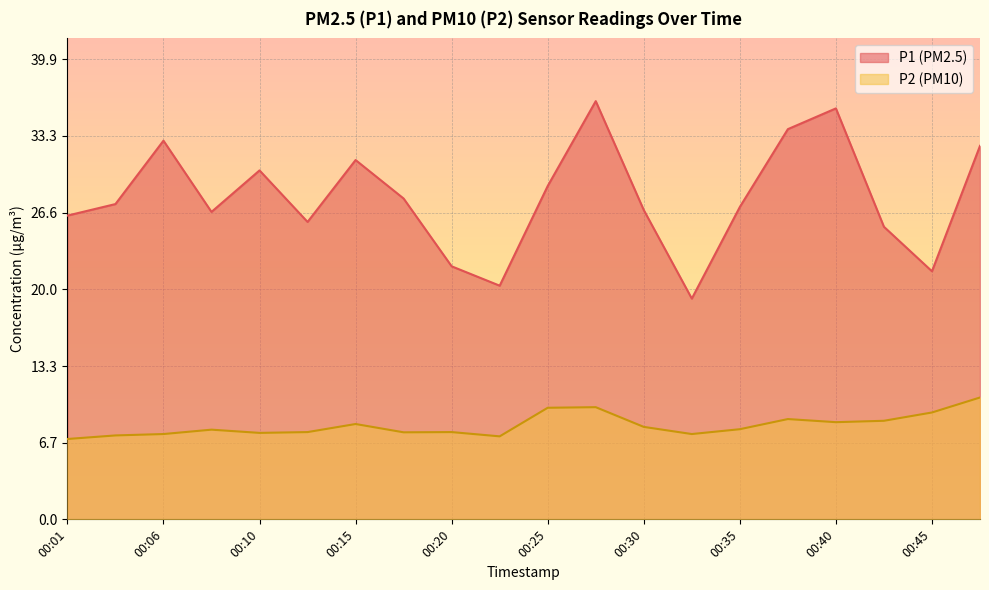

What are all the series names shown in the legend?

P1 (PM2.5), P2 (PM10)